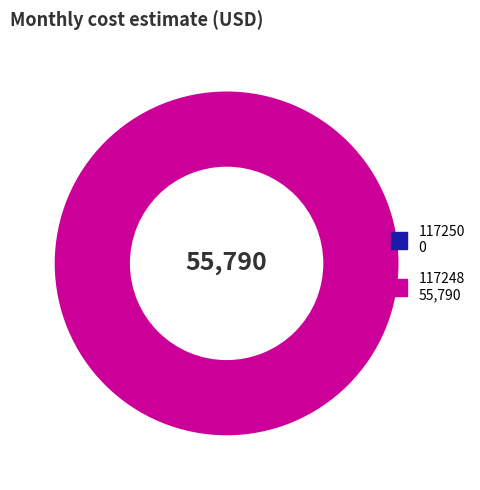

Is there a majority slice in this chart?

Yes